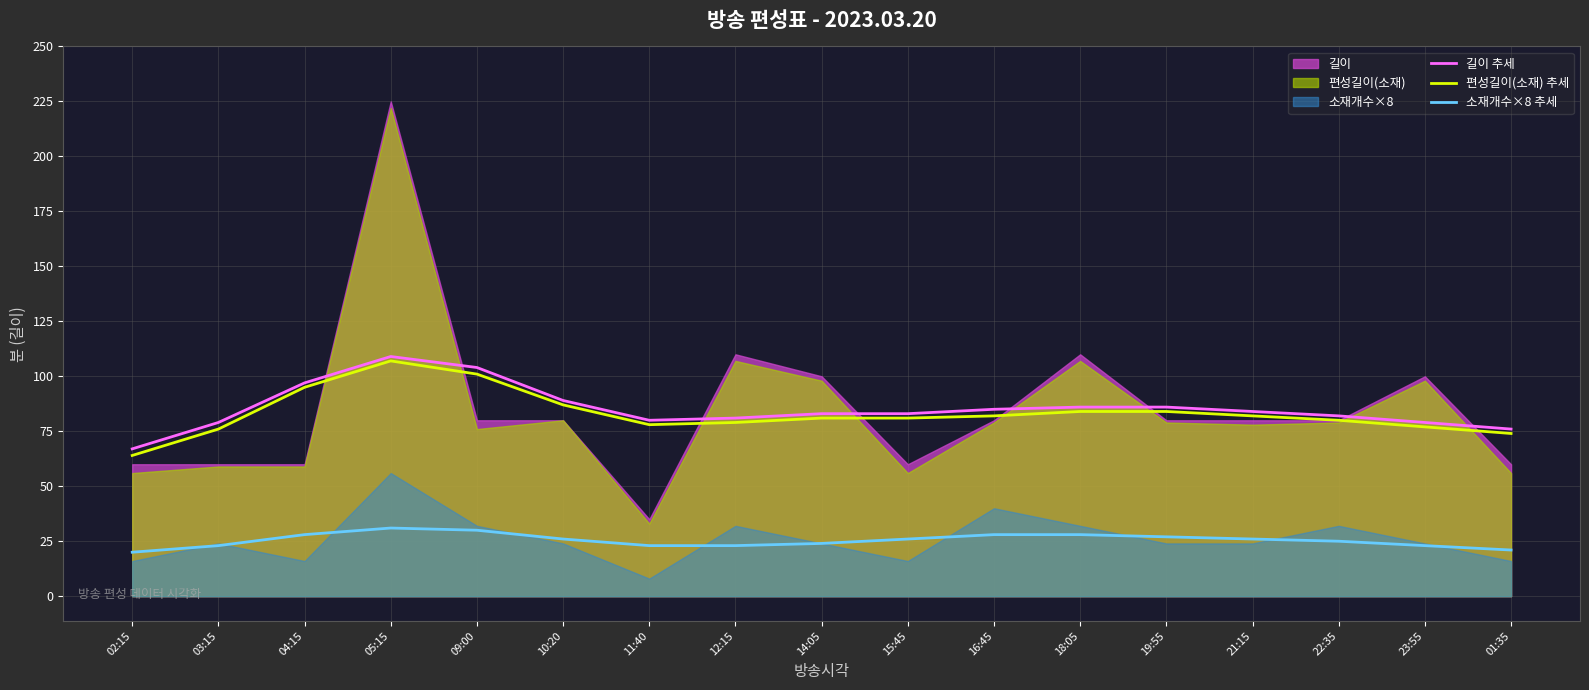

Reading left to right, extract all data points from this chart.

길이 추세: 67	79	97	109	104	89	80	81	83	83	85	86	86	84	82	79	76
편성길이(소재) 추세: 64	76	95	107	101	87	78	79	81	81	82	84	84	82	80	77	74
소재개수×8 추세: 20	23	28	31	30	26	23	23	24	26	28	28	27	26	25	23	21